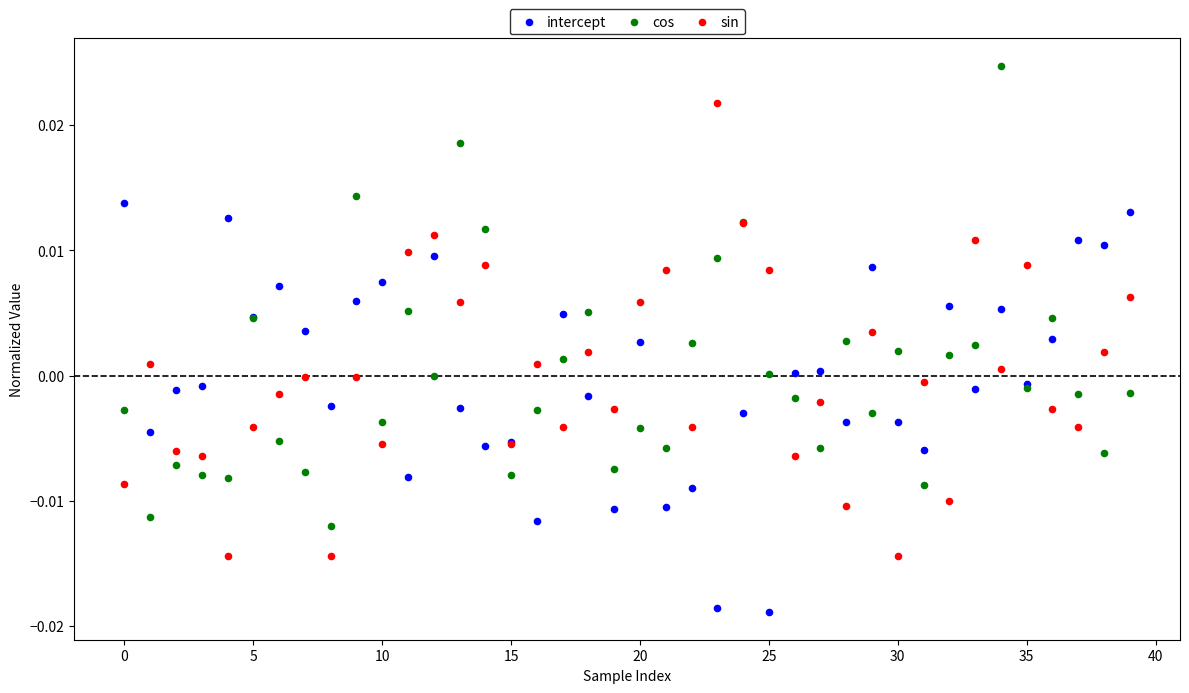

Which series reaches the minimum Y coordinate?

intercept